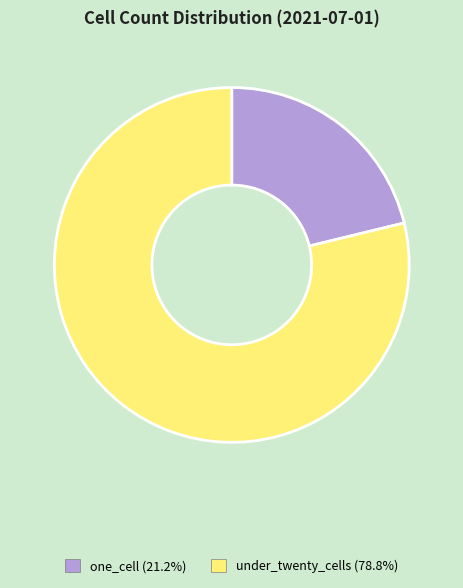

Does any single category account for the majority?

Yes